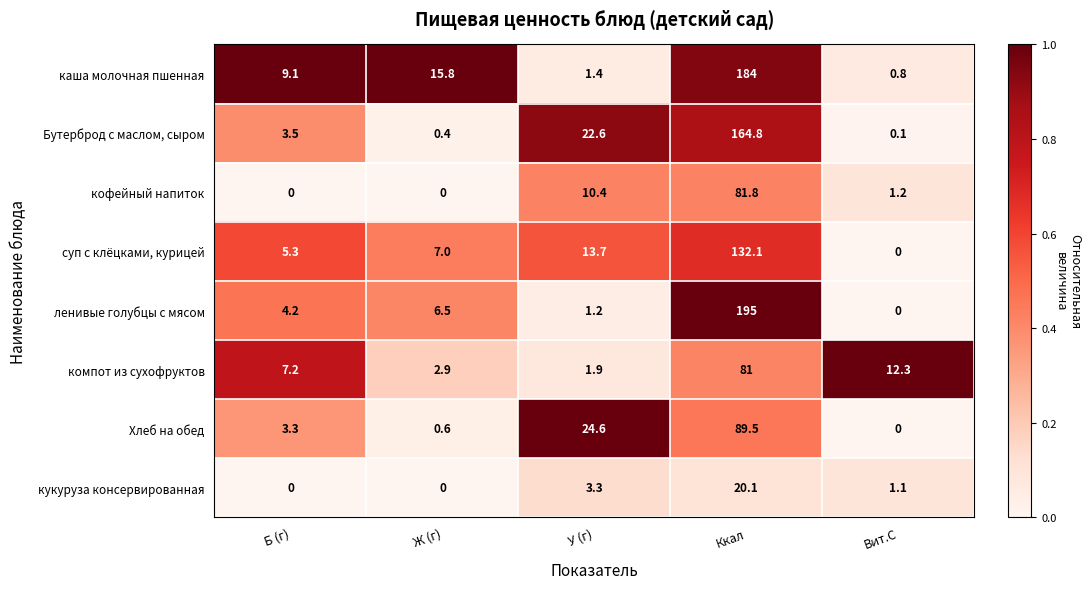

What is the sum of the компот из сухофруктов values at Вит.С and Ккал?

93.3